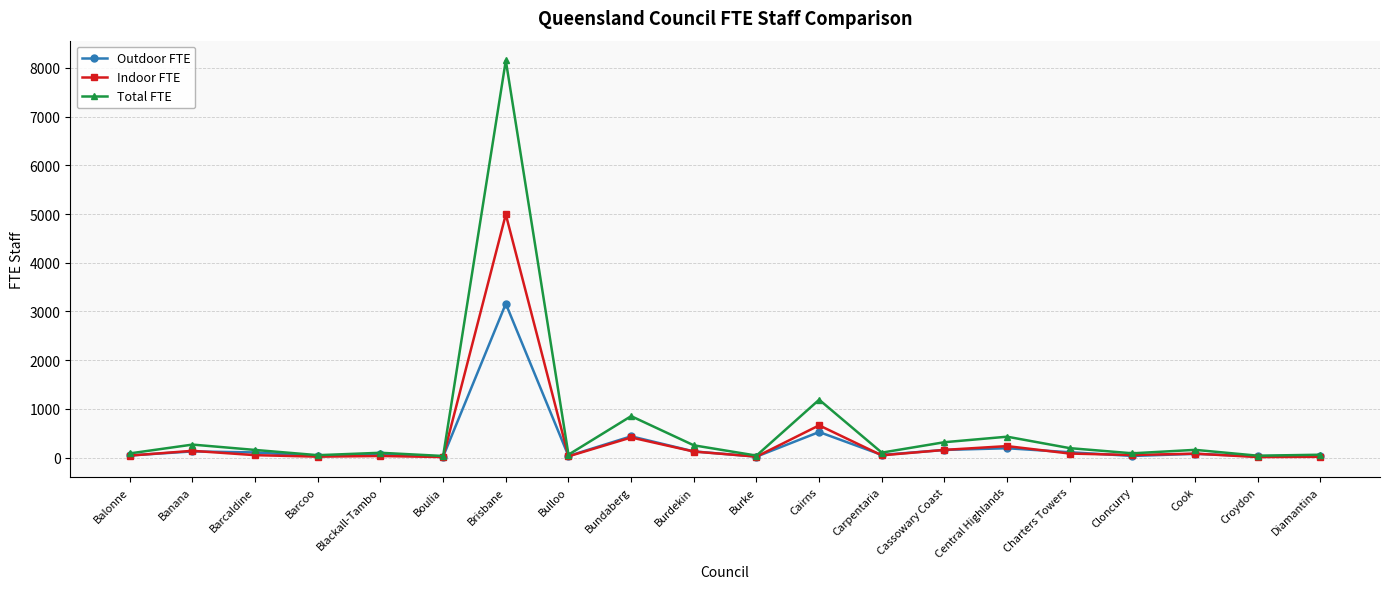

How many series are shown in this chart?

3